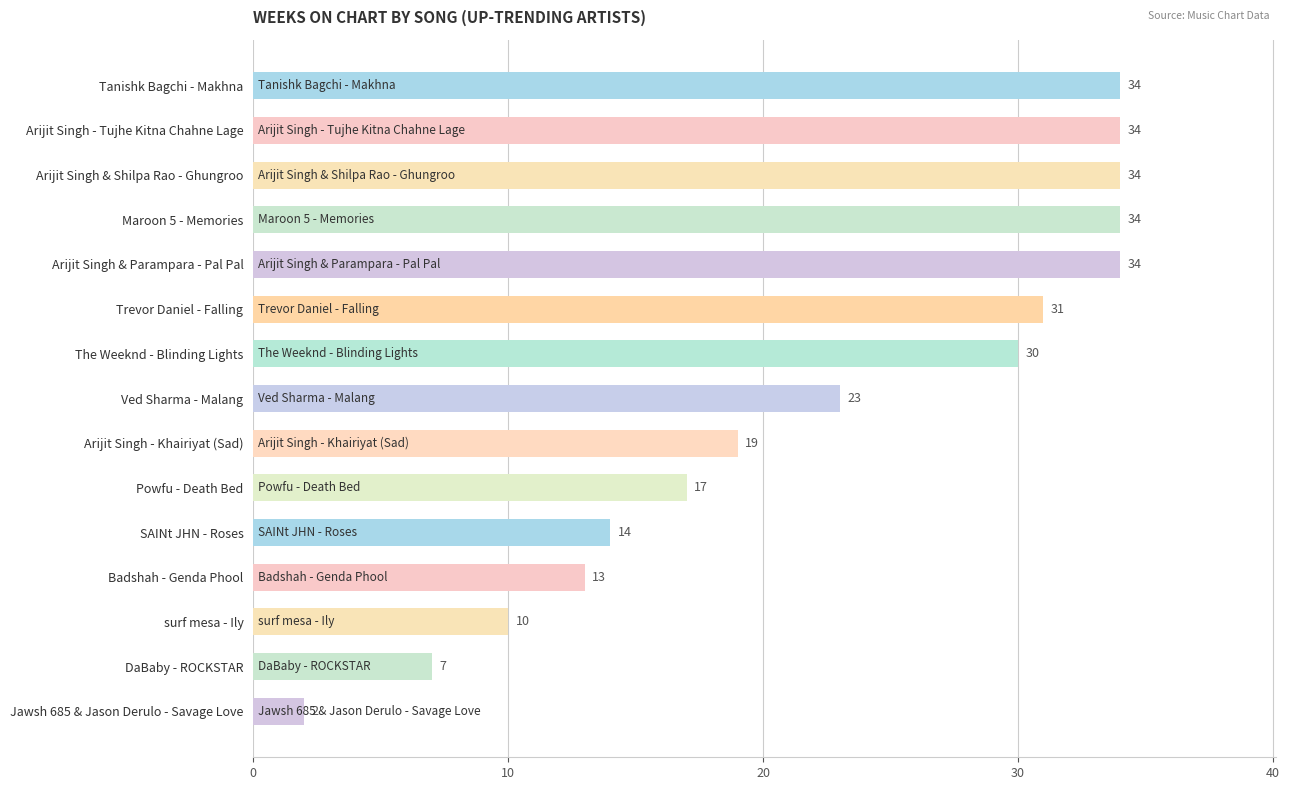

What value does the data have at Powfu - Death Bed, to the nearest 5?

15